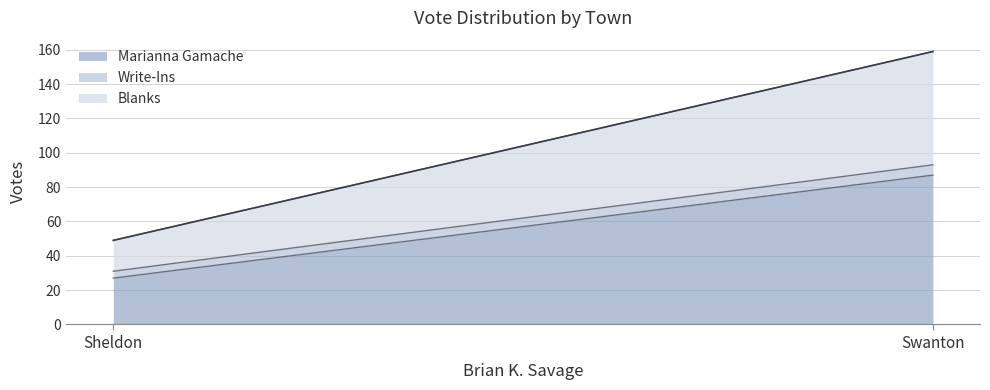

Reading left to right, what are all the values shown in this chart?

Marianna Gamache: Sheldon=27	Swanton=87
Write-Ins: Sheldon=4	Swanton=6
Blanks: Sheldon=18	Swanton=66